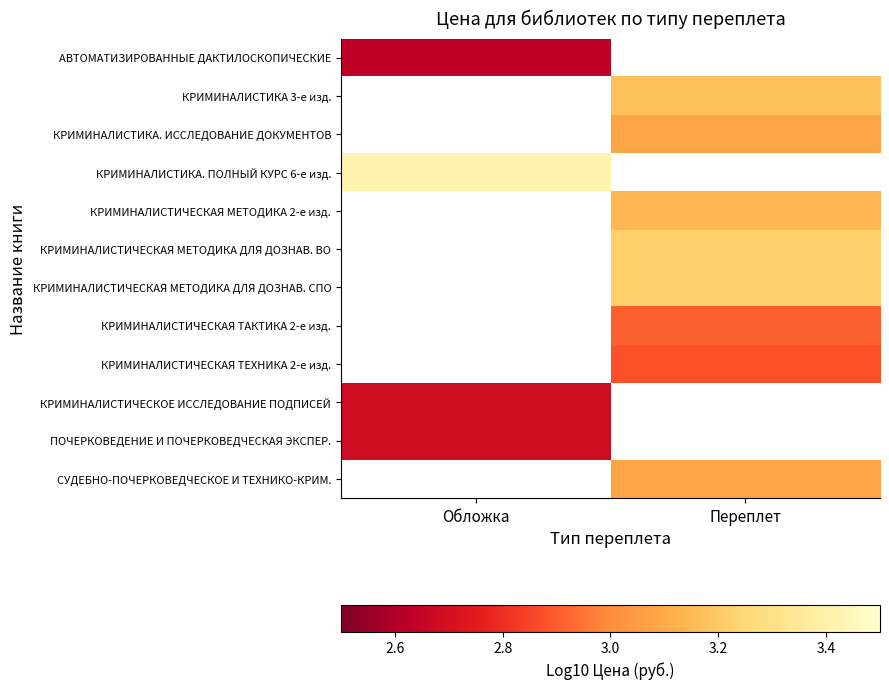

Rank the categories by АВТОМАТИЗИРОВАННЫЕ ДАКТИЛОСКОПИЧЕСКИЕ value from lowest to highest.

Обложка, Переплет